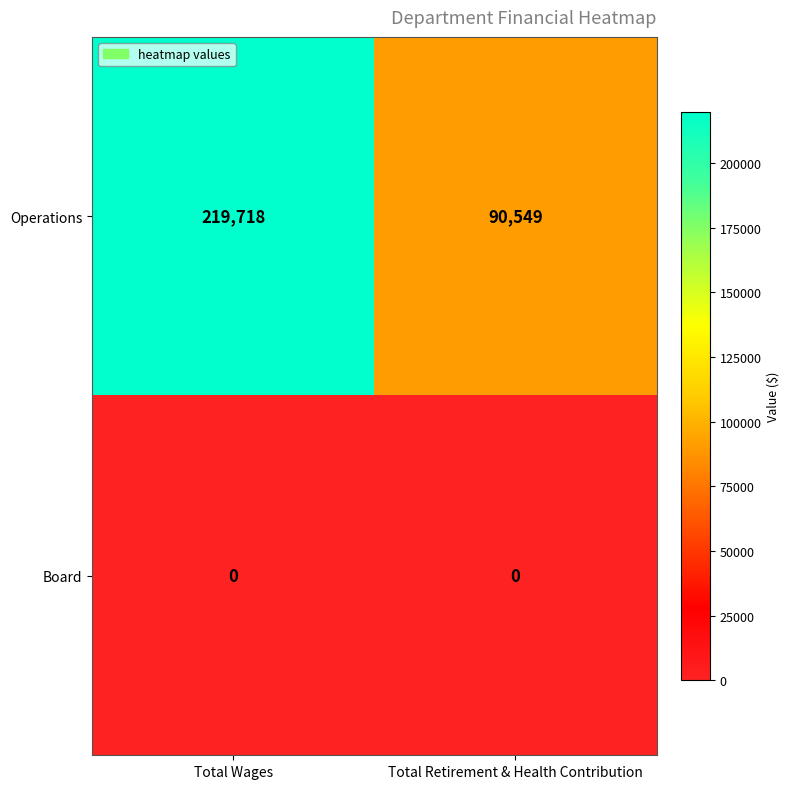

Which series has the largest total across all categories?

Operations